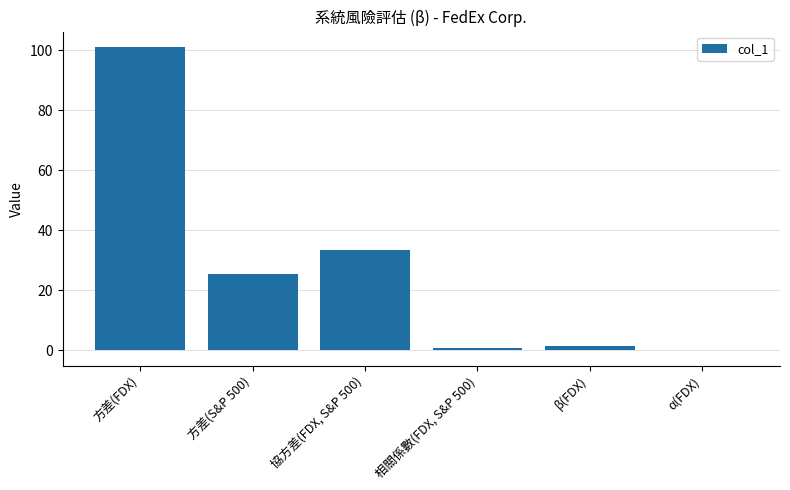

What is the change in value from 方差(S&P 500) to 相關係數(FDX, S&P 500)?

-24.7